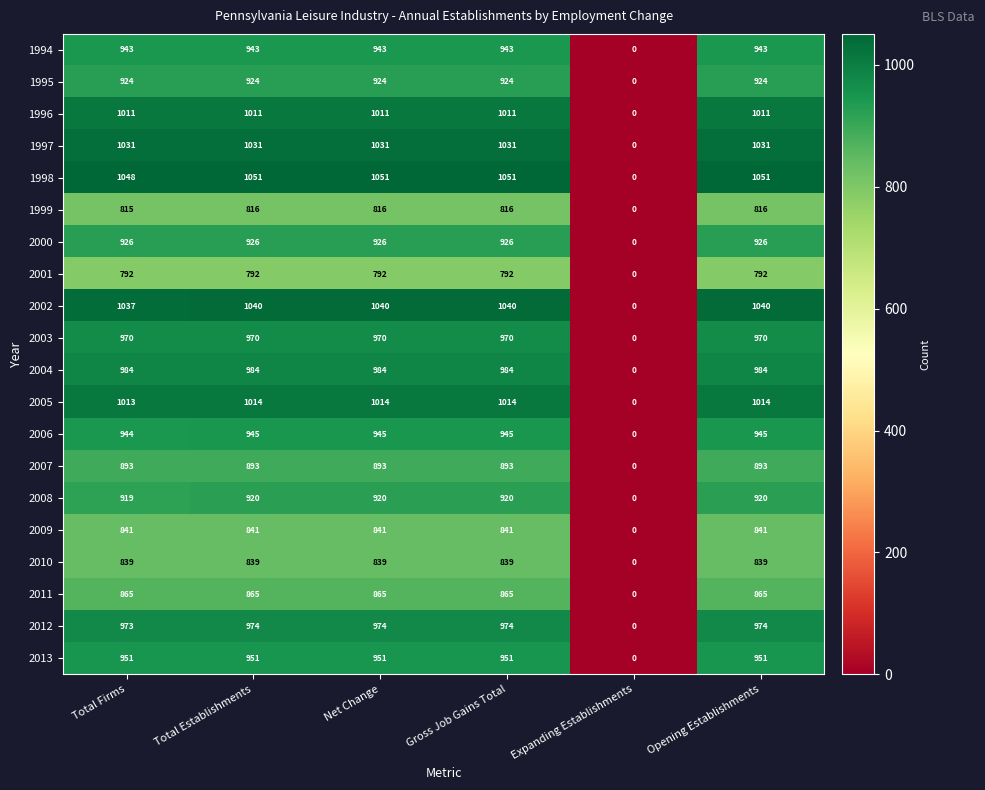

Is it true that 1998 equals 1051 at Opening Establishments?

True